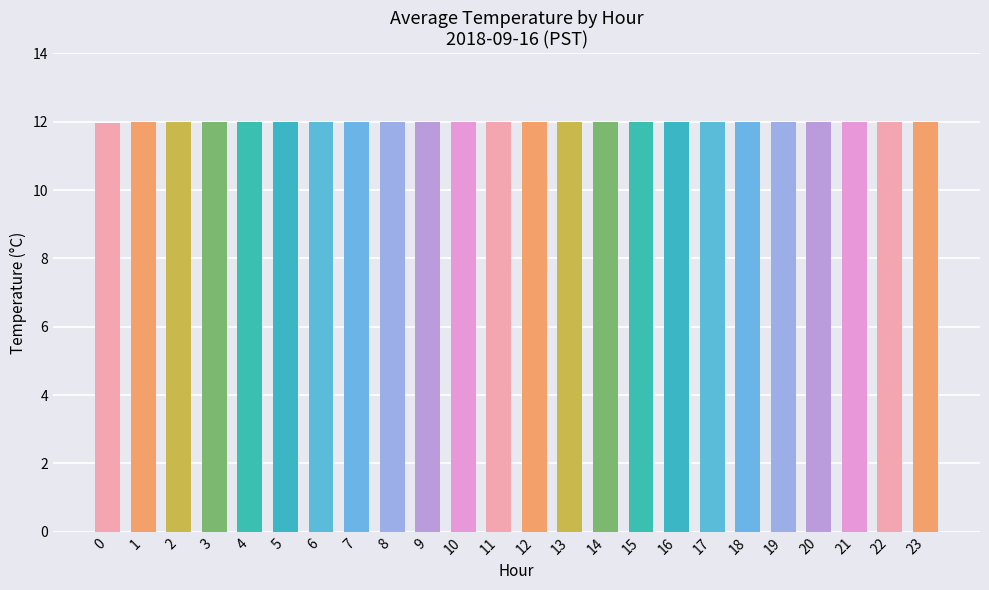

Is it true that the value at 5 is 12.0?

True